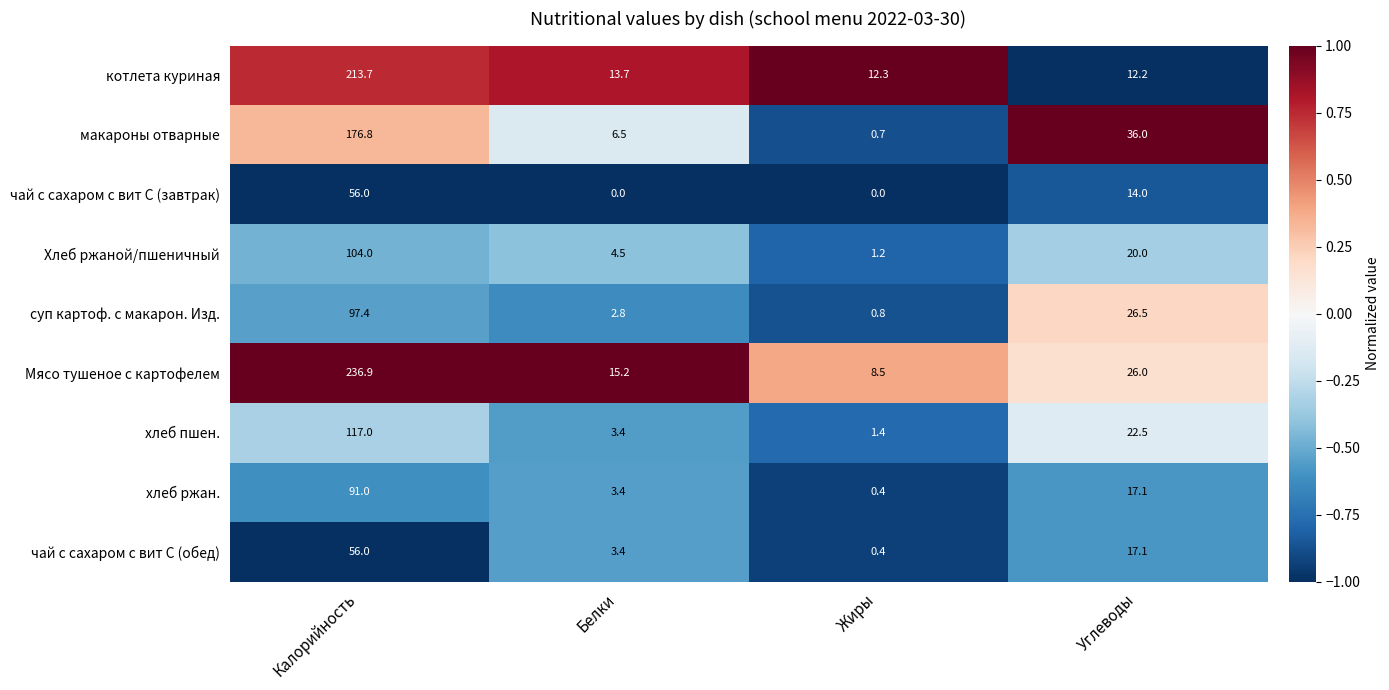

Count the number of data series in this chart.

9